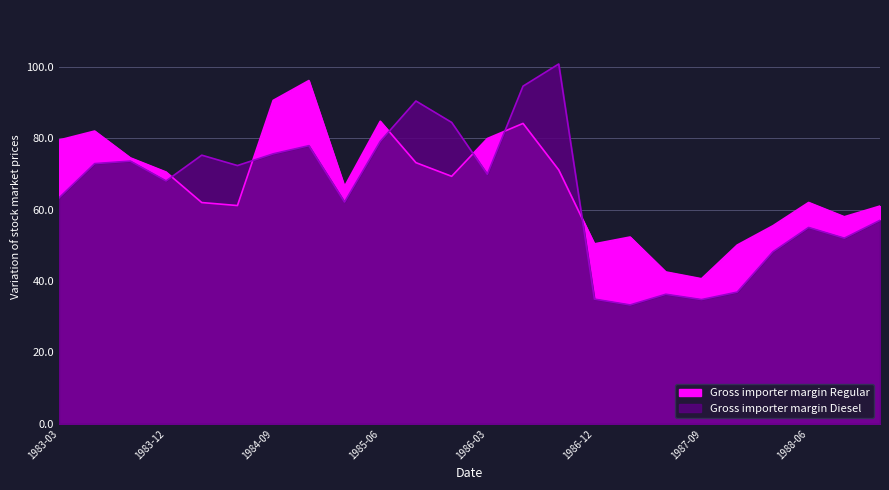

What is the sum of all Gross importer margin Diesel values?

1548.6